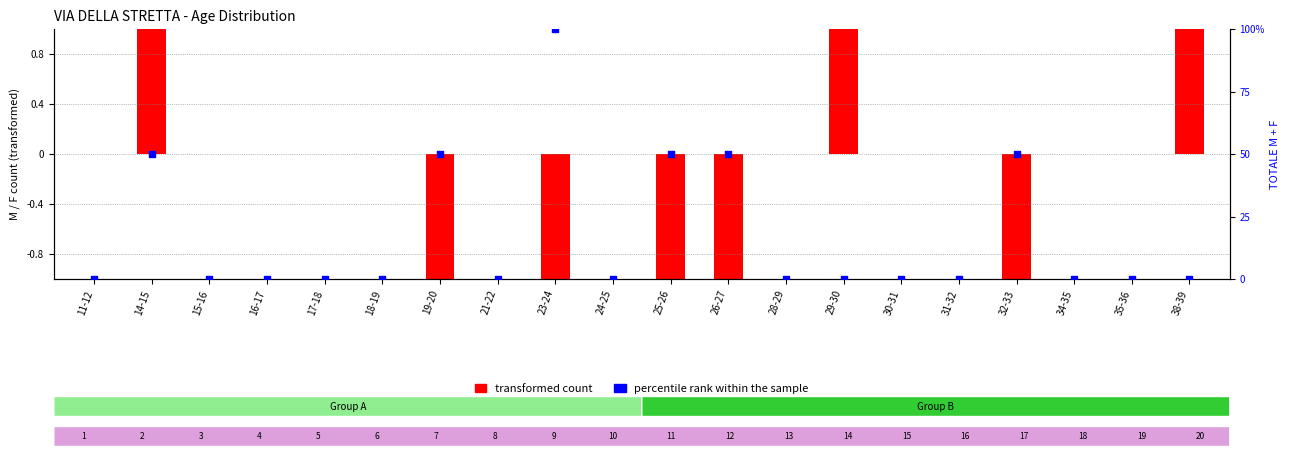

At which category is the sum across all series the highest?

23-24